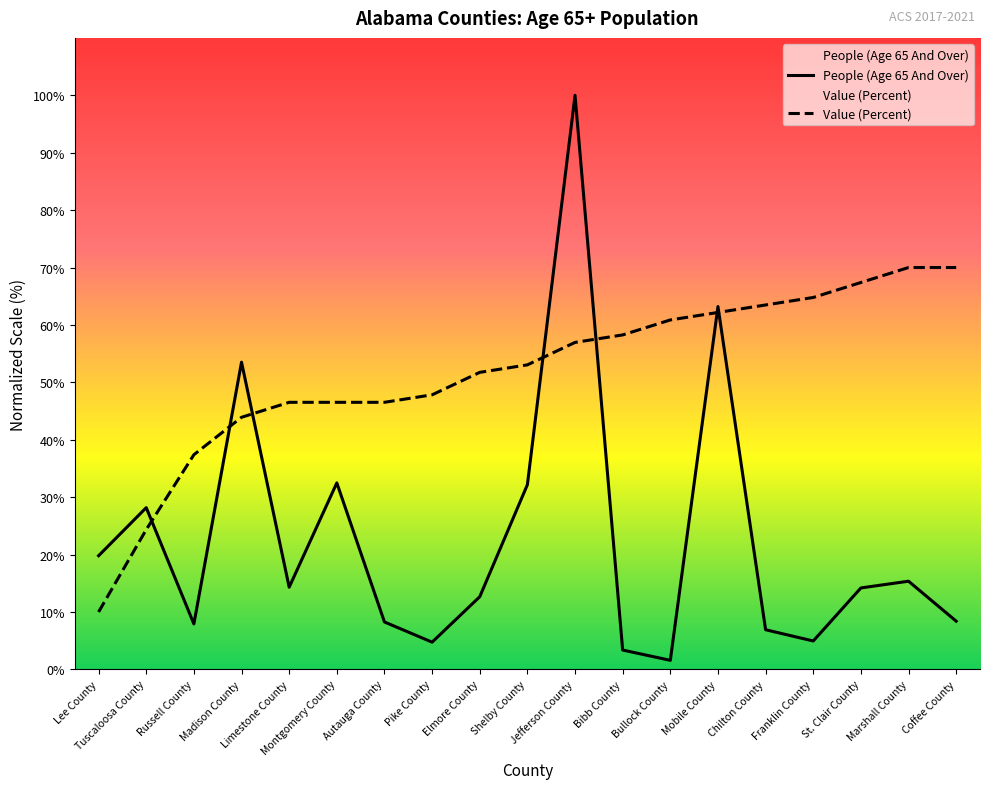

At which label does Value (Percent) reach its peak?

Marshall County